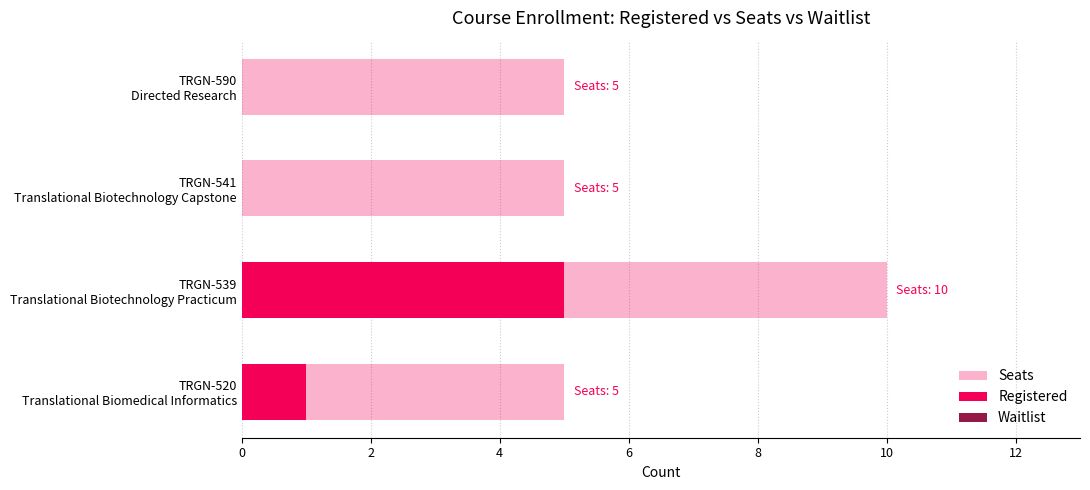

What is the value of the Registered bar at the 1st from the left?

1.0